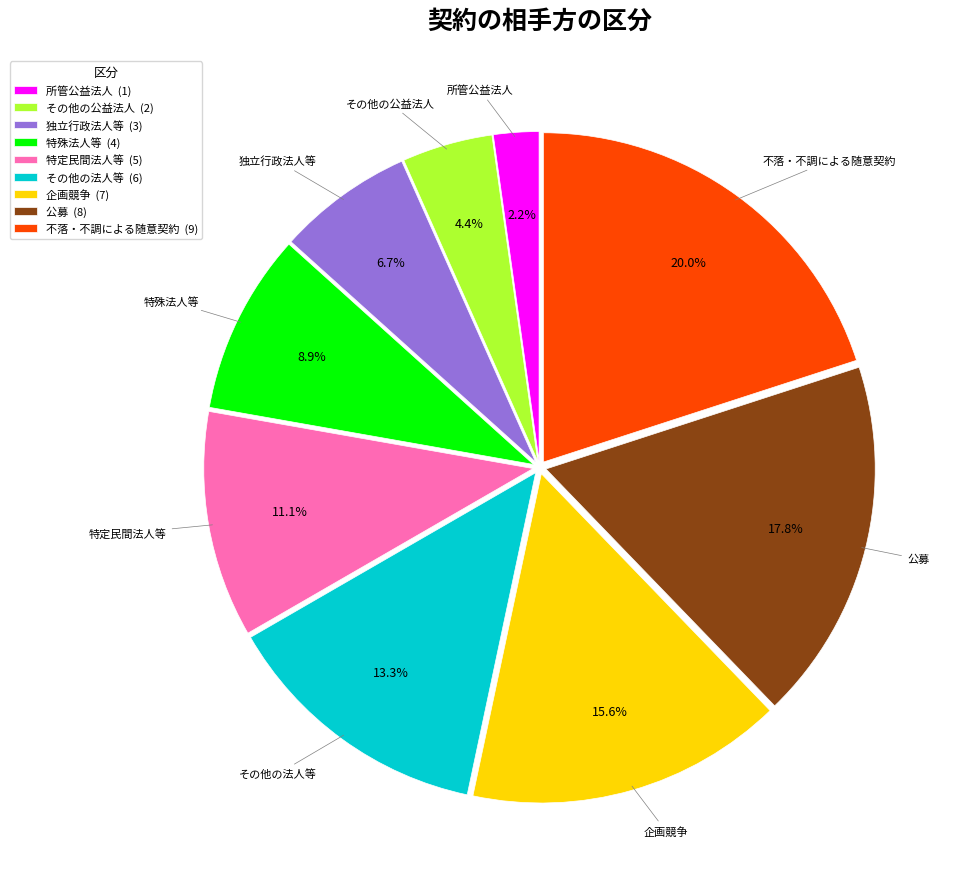

To the nearest percent, what is the difference between the 所管公益法人 and 特定民間法人等 slice percentages?

9%